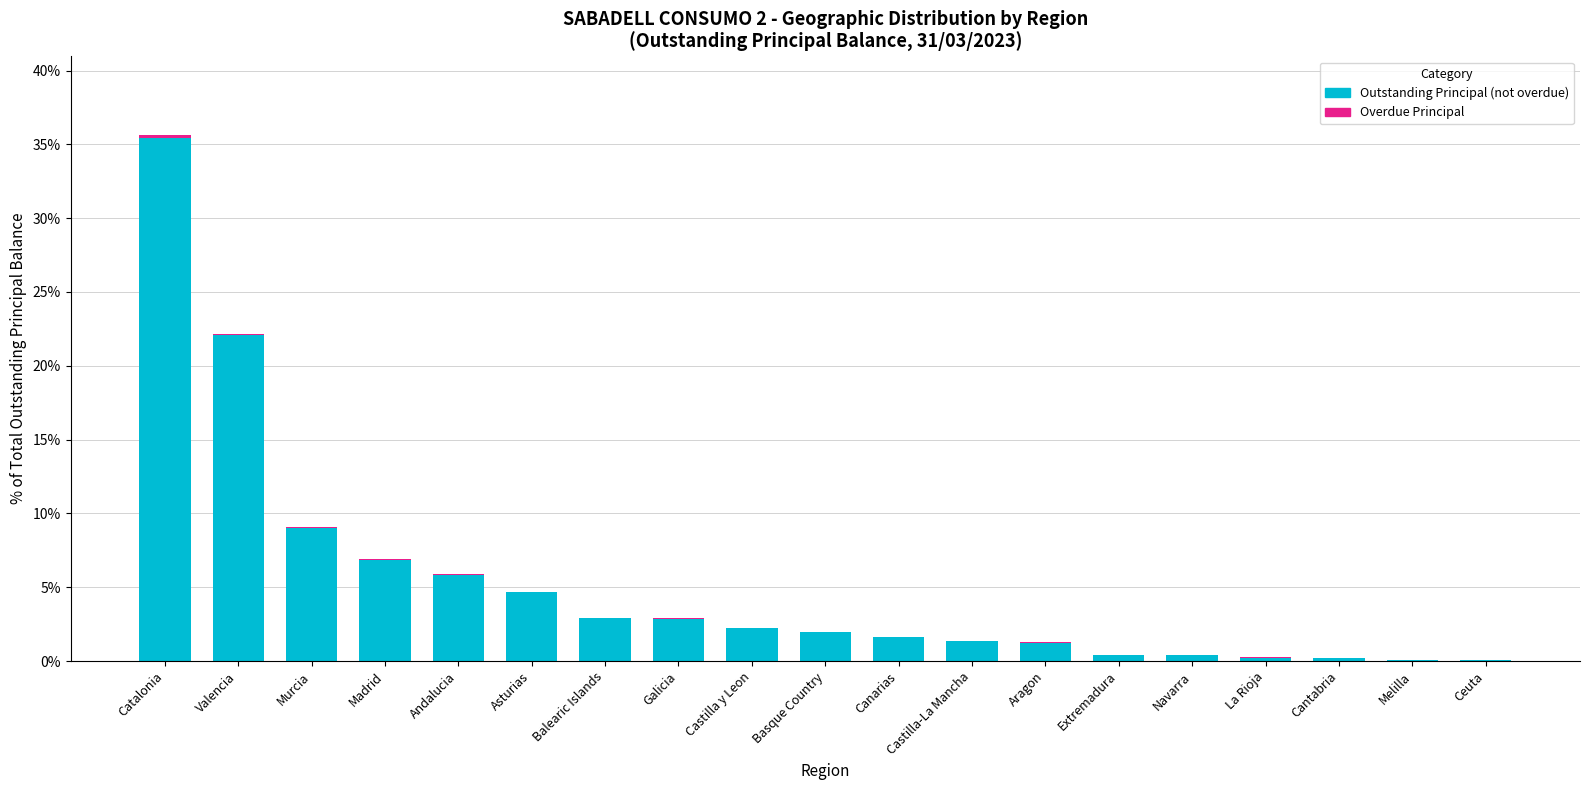

True or false: Outstanding Principal (not overdue) has a value of 7.3 at Asturias.

False